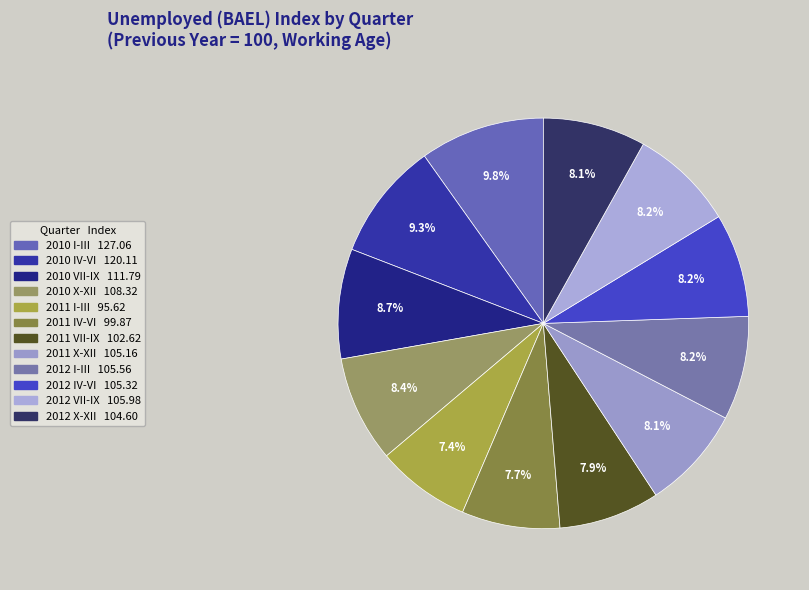

Between 2010 X-XII and 2011 I-III, which is larger?

2010 X-XII